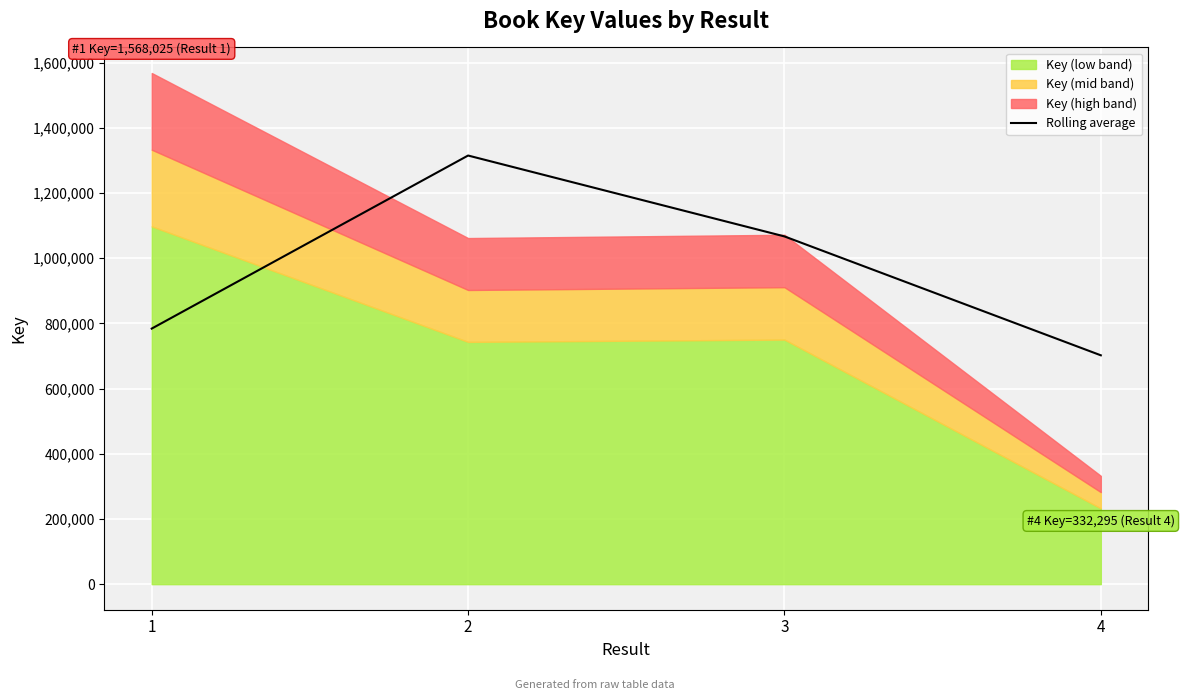

How many data points does each series have?

4